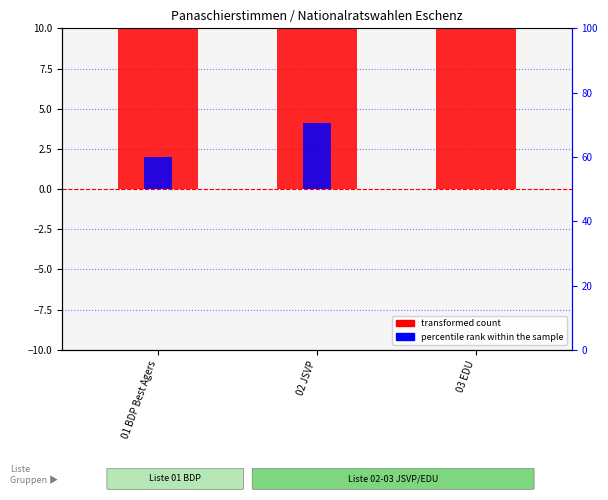

At which category is the sum across all series the highest?

02 JSVP